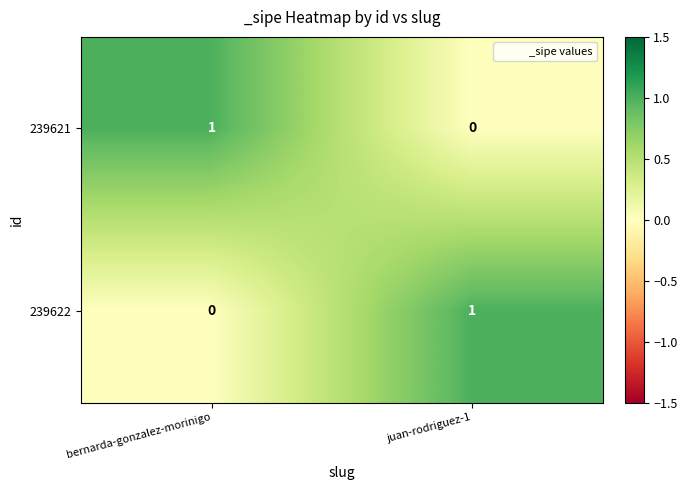

At which label is 239621 closest to 0?

juan-rodriguez-1